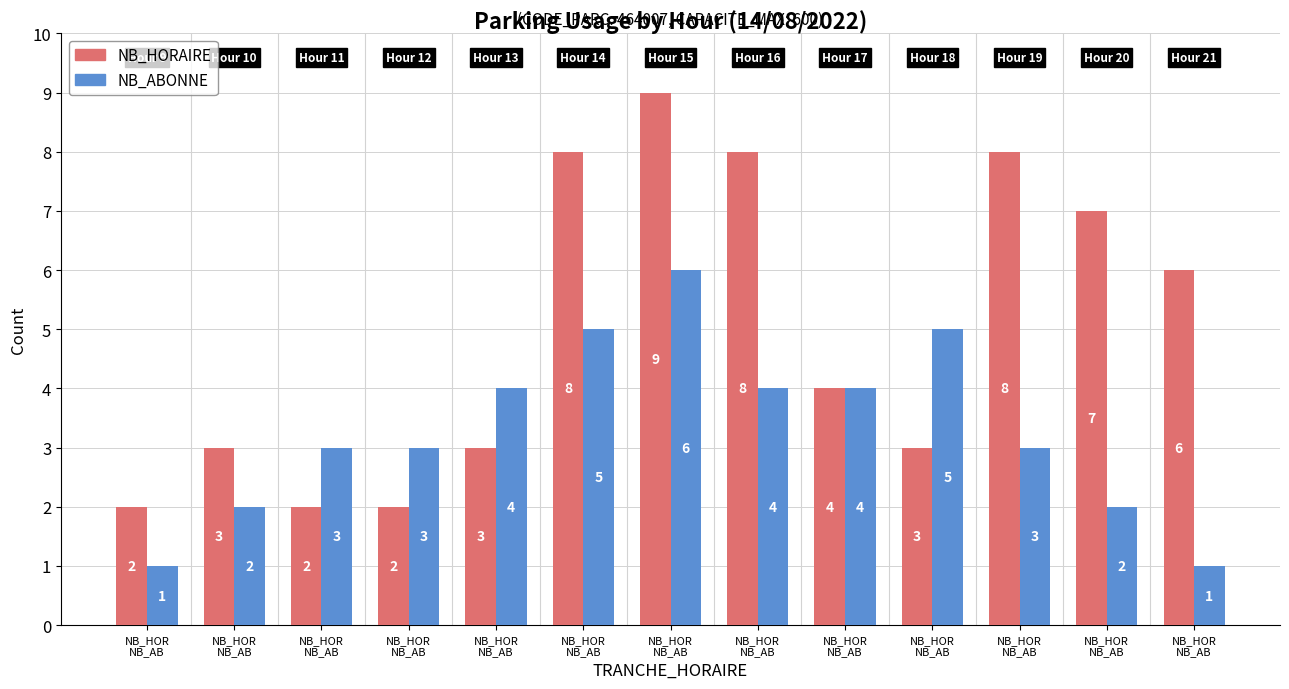

Is it true that NB_ABONNE equals 1 at NB_HOR
NB_AB?

True